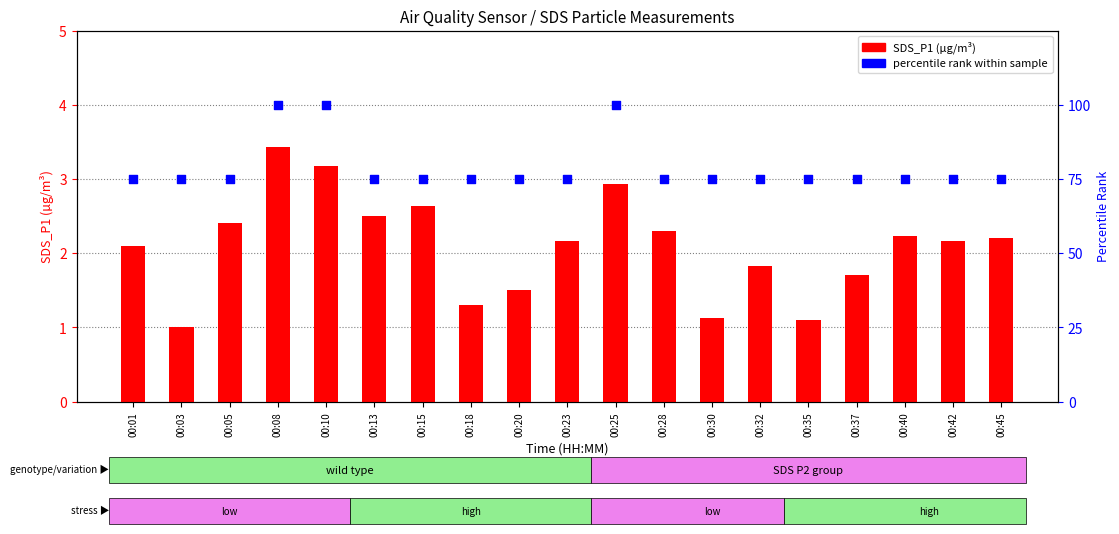

At how many categories does at least one series exceed 89?

3